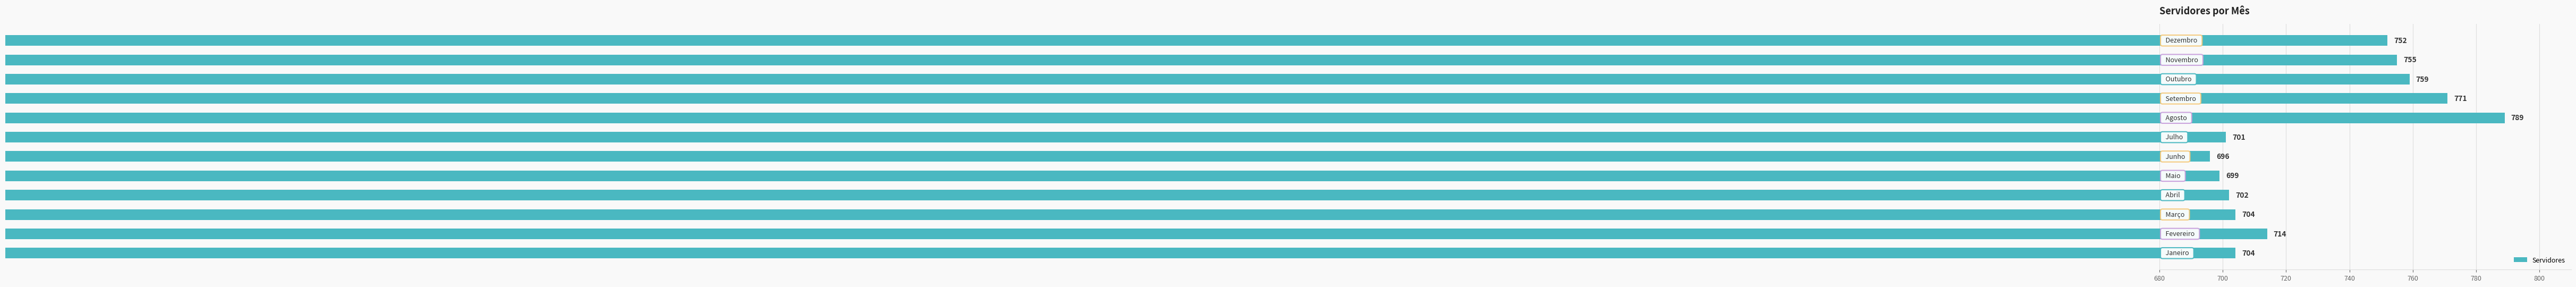

What is the greatest value displayed?

789